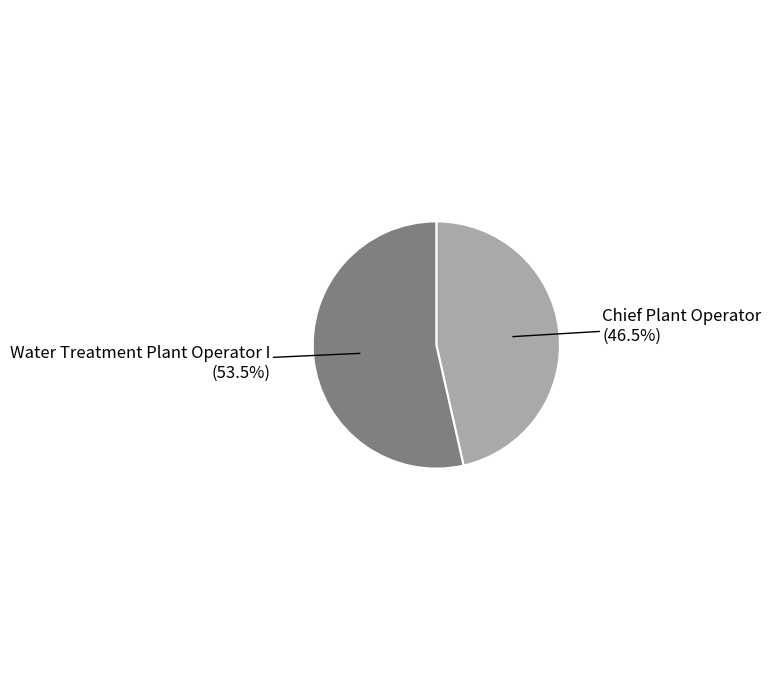

To the nearest percent, what is the average slice percentage?

50%